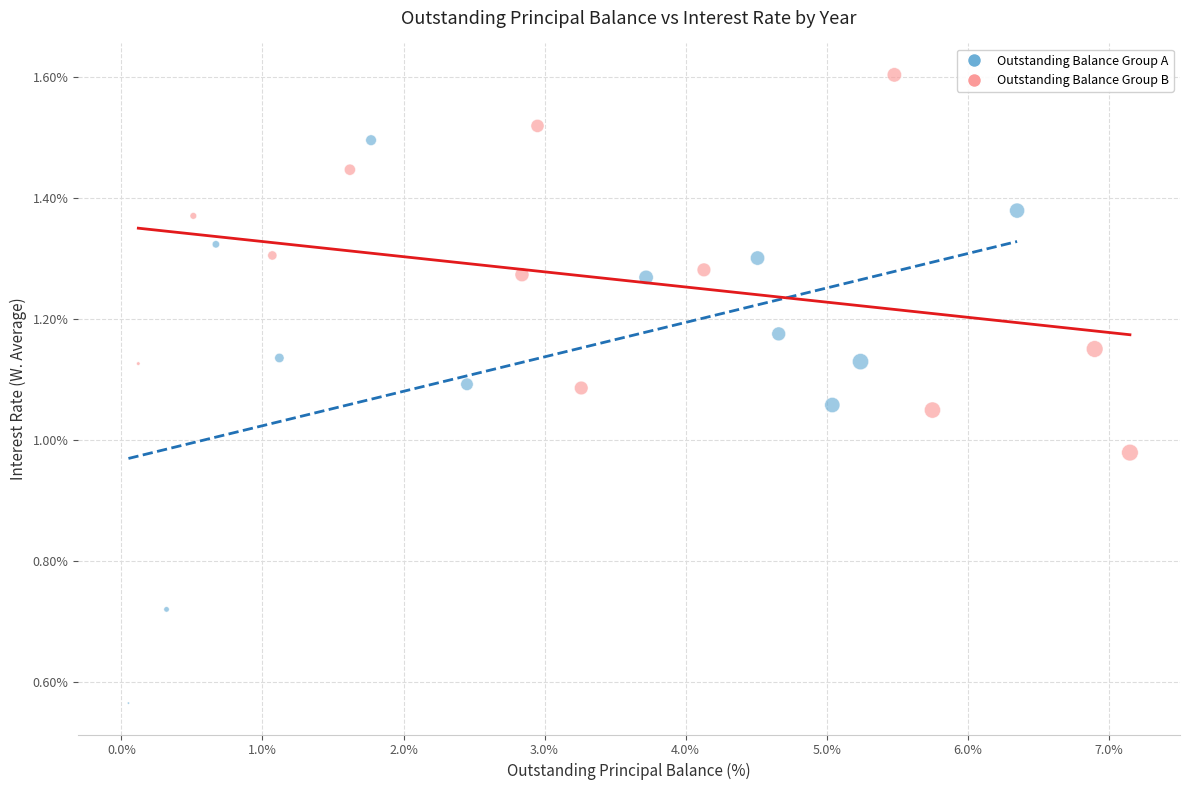

Which series has the widest spread of Y values?

Outstanding Balance Group A